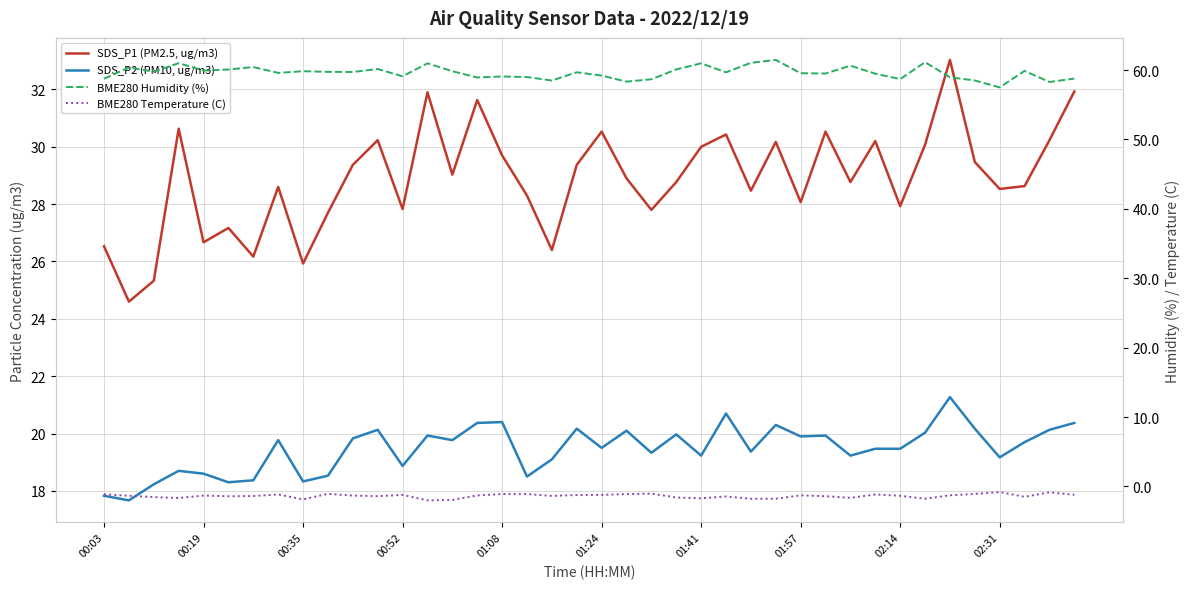

What value does the BME280 Humidity (%) series have at 26?

61.0